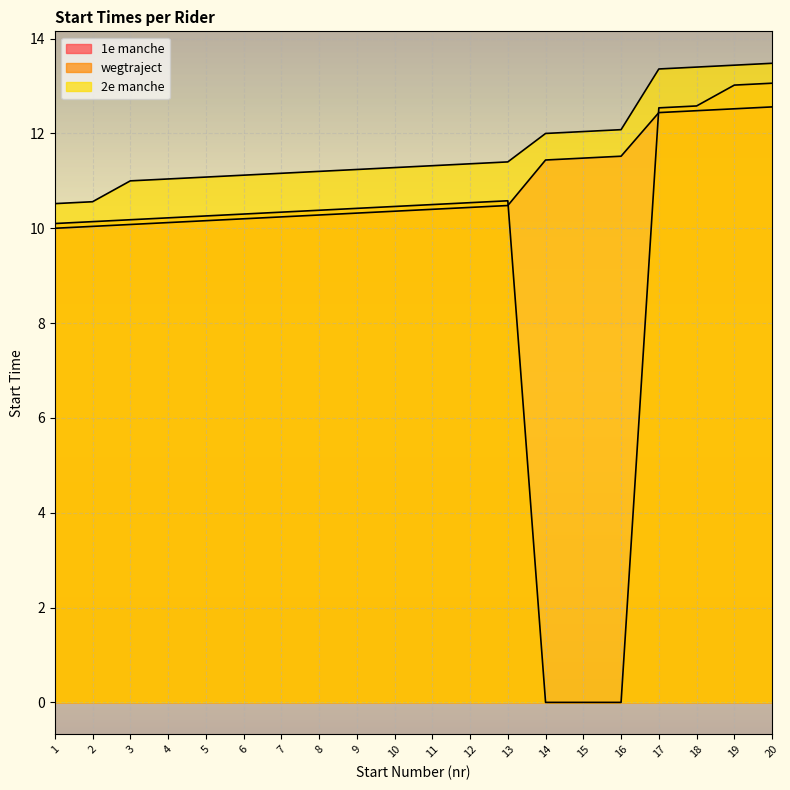

Reading left to right, transcribe all the data shown in this chart.

1e manche: 10.0	10.0	10.1	10.1	10.2	10.2	10.2	10.3	10.3	10.4	10.4	10.4	10.5	11.4	11.5	11.5	12.4	12.5	12.5	12.6
wegtraject: 10.1	10.1	10.2	10.2	10.3	10.3	10.3	10.4	10.4	10.5	10.5	10.5	10.6	0.0	0.0	0.0	12.5	12.6	13.0	13.1
2e manche: 10.5	10.6	11.0	11.0	11.1	11.1	11.2	11.2	11.2	11.3	11.3	11.4	11.4	12.0	12.0	12.1	13.4	13.4	13.4	13.5